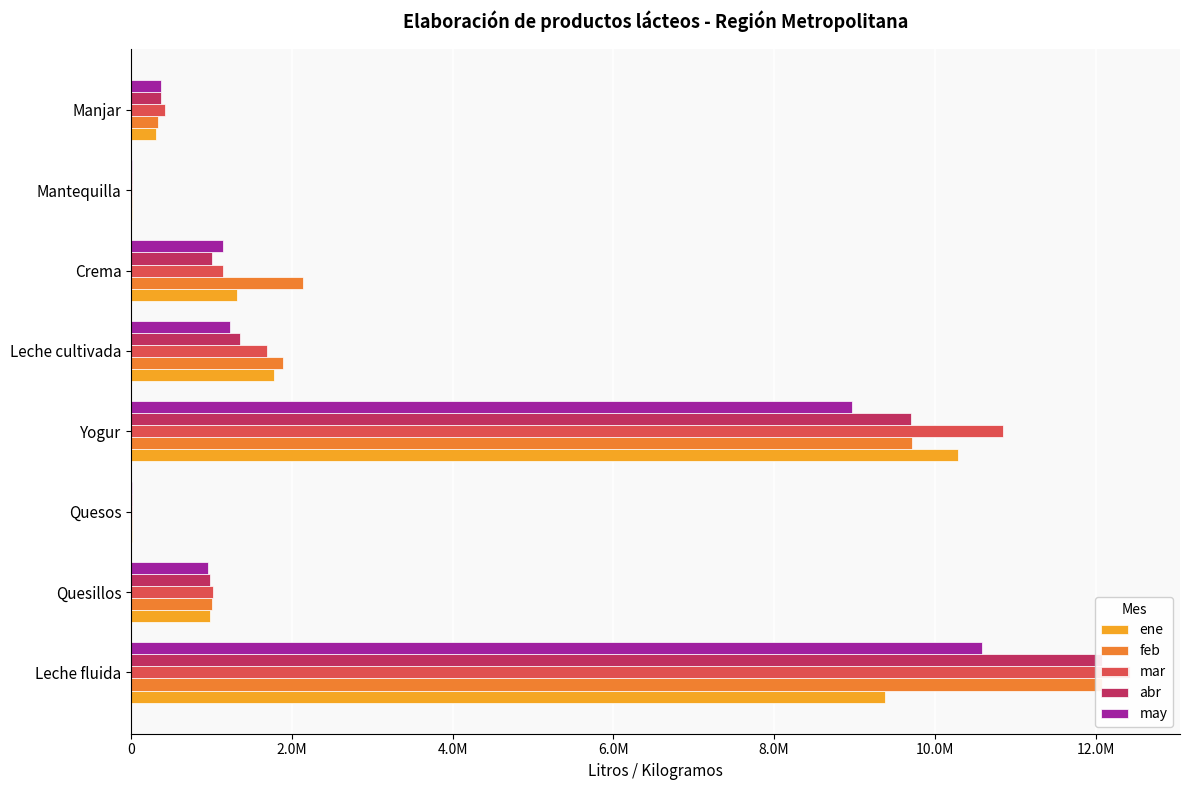

What is the smallest value displayed?

3800